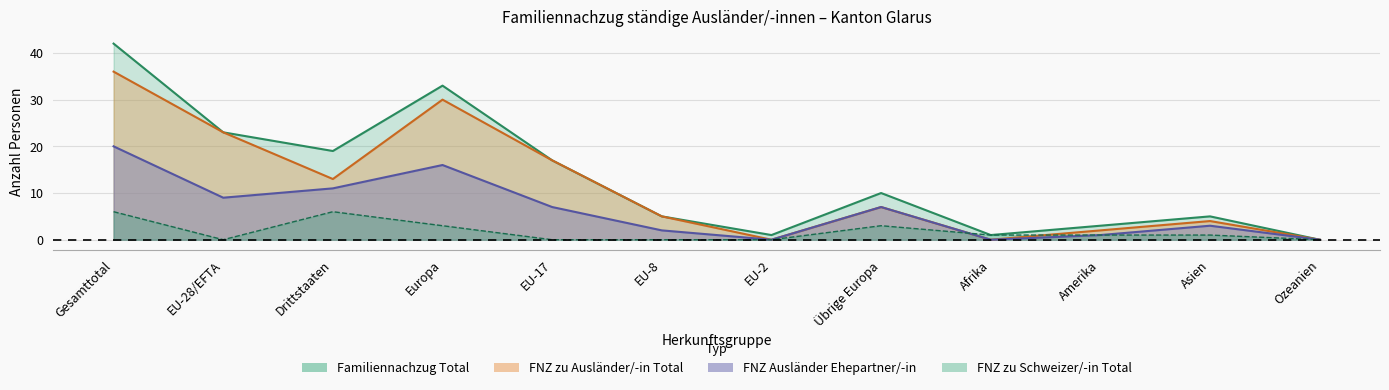

Is the value of FNZ_Auslaender_Ehepartner at Gesamttotal greater than the value of Familiennachzug_Total at Europa?

No